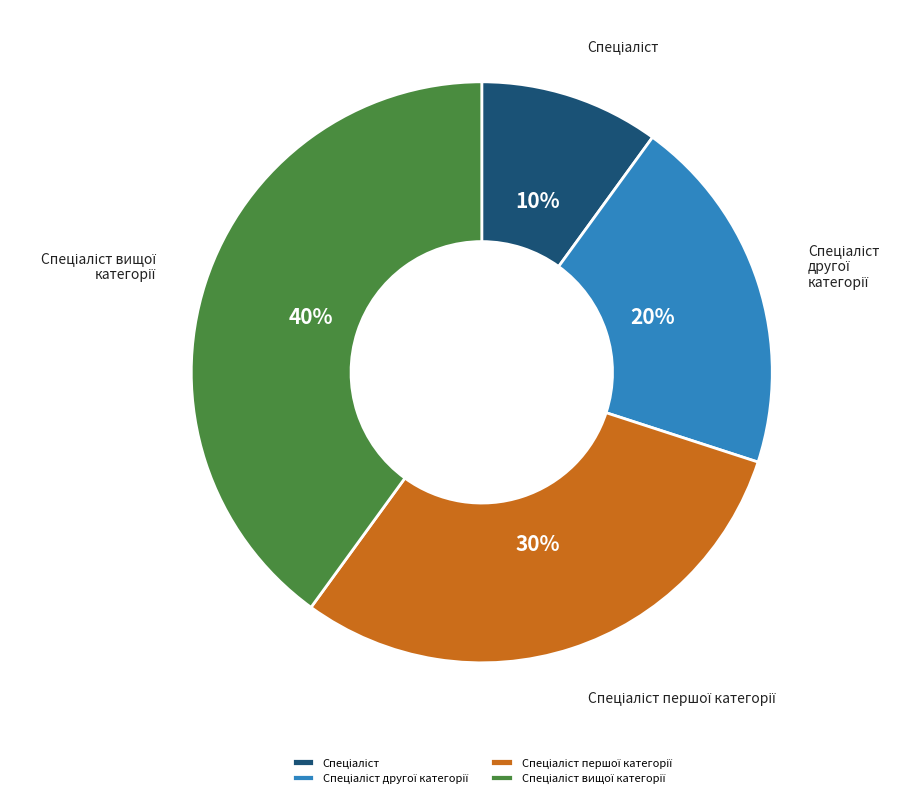

To the nearest percent, what is the average slice percentage?

25%